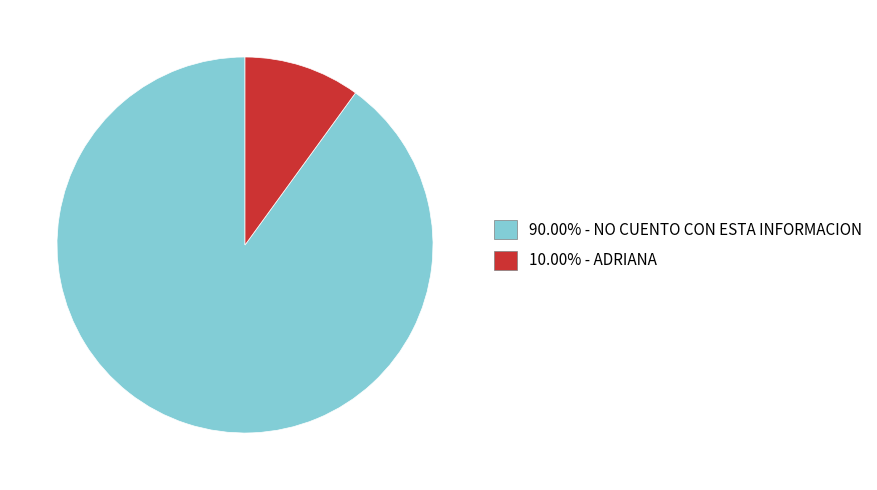

Does 10.00% - ADRIANA represent more than half of the total?

No